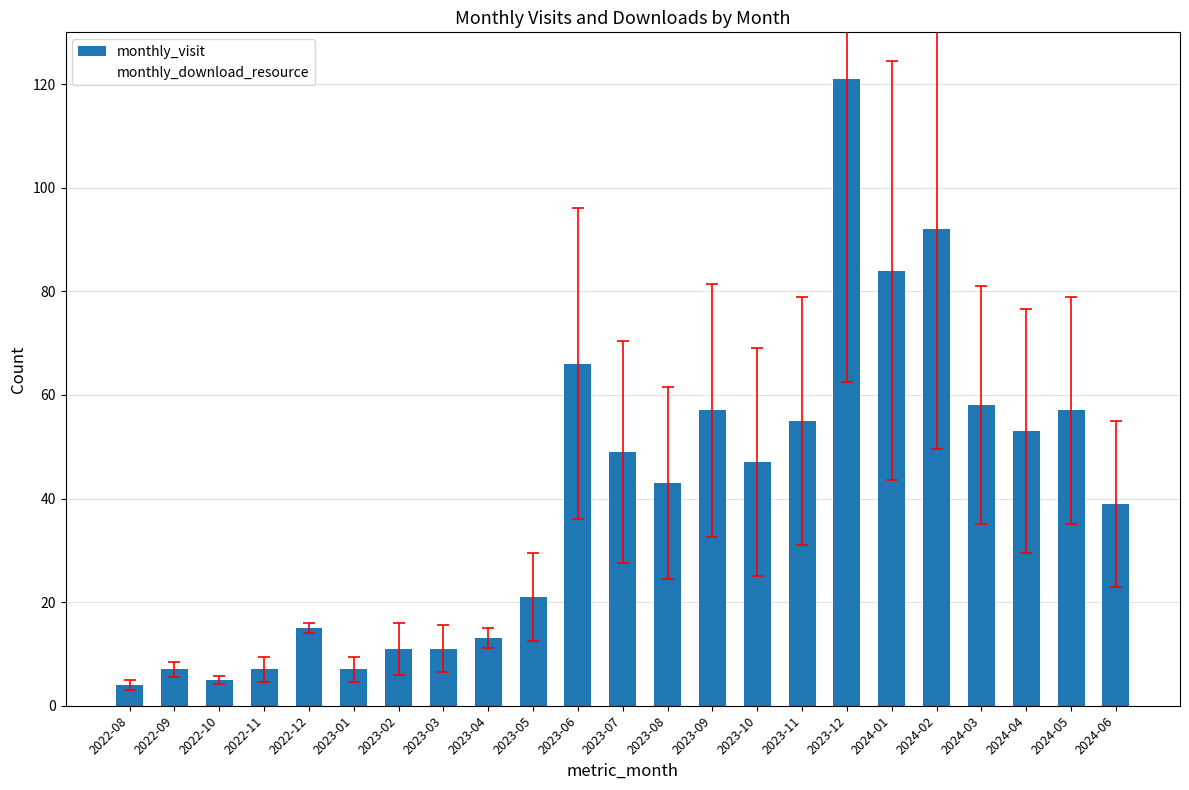

What is the label of the 1st bar from the left?

2022-08